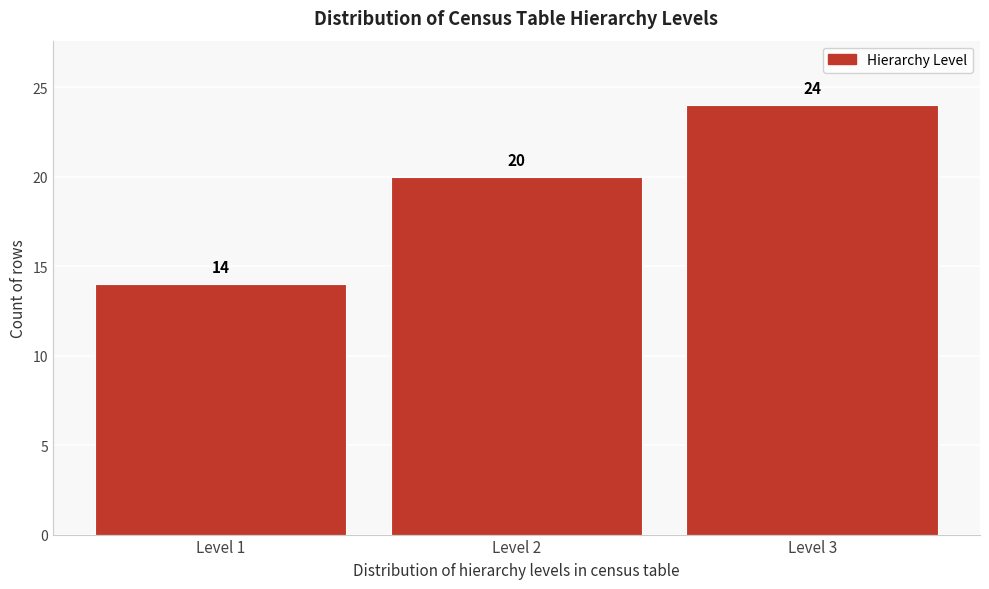

Reading left to right, transcribe this chart: for each bar, give the range it covers on the x-axis and its height.

0.5 to 1.5: 14
1.5 to 2.5: 20
2.5 to 3.5: 24